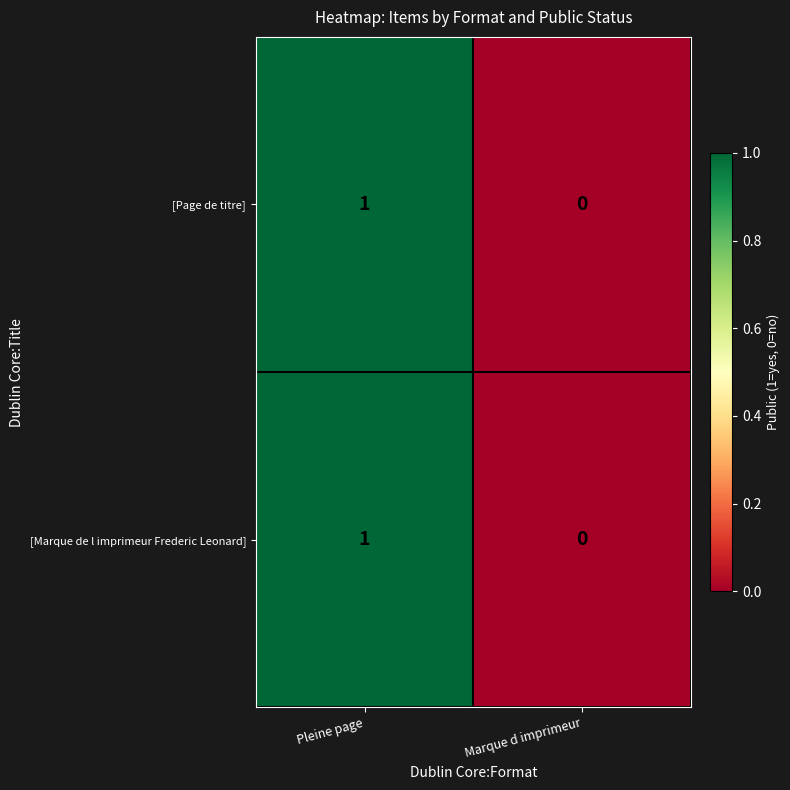

At which category is the sum across all series the highest?

Pleine page